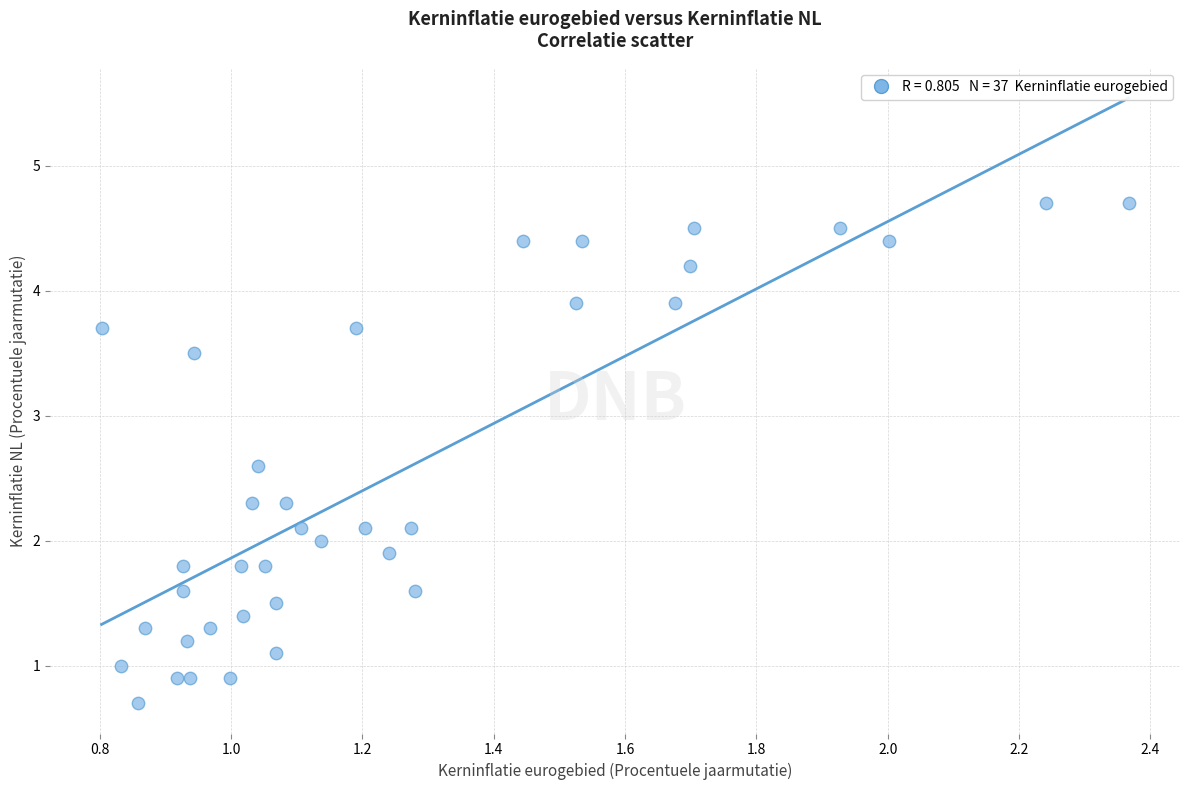

What is the range of Y values (max minus min)?

4.0